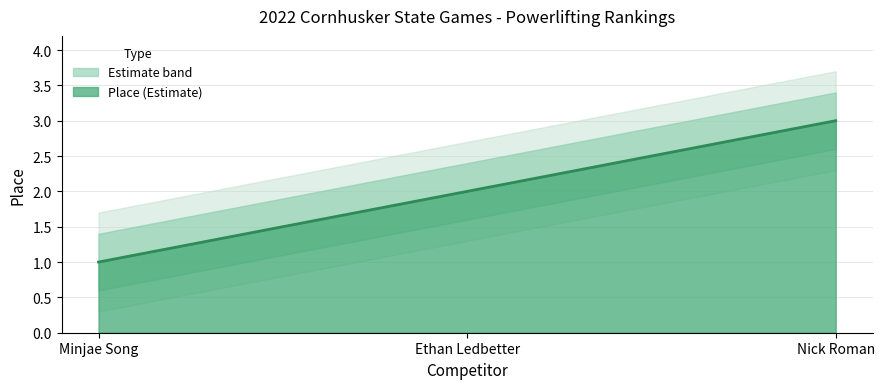

What is the sum of all values?

6